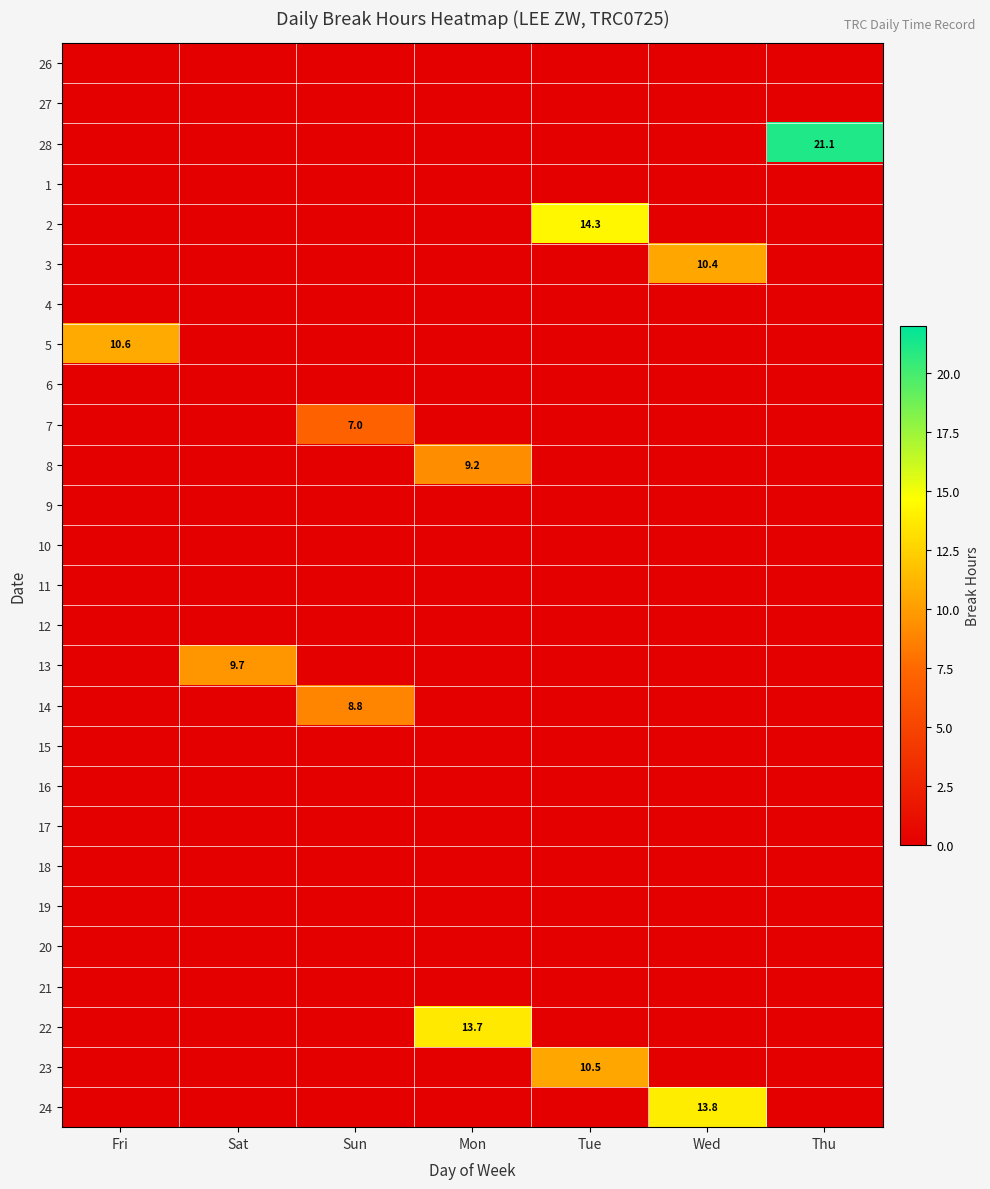

The value of 8 at Fri is 0.0. True or false?

True